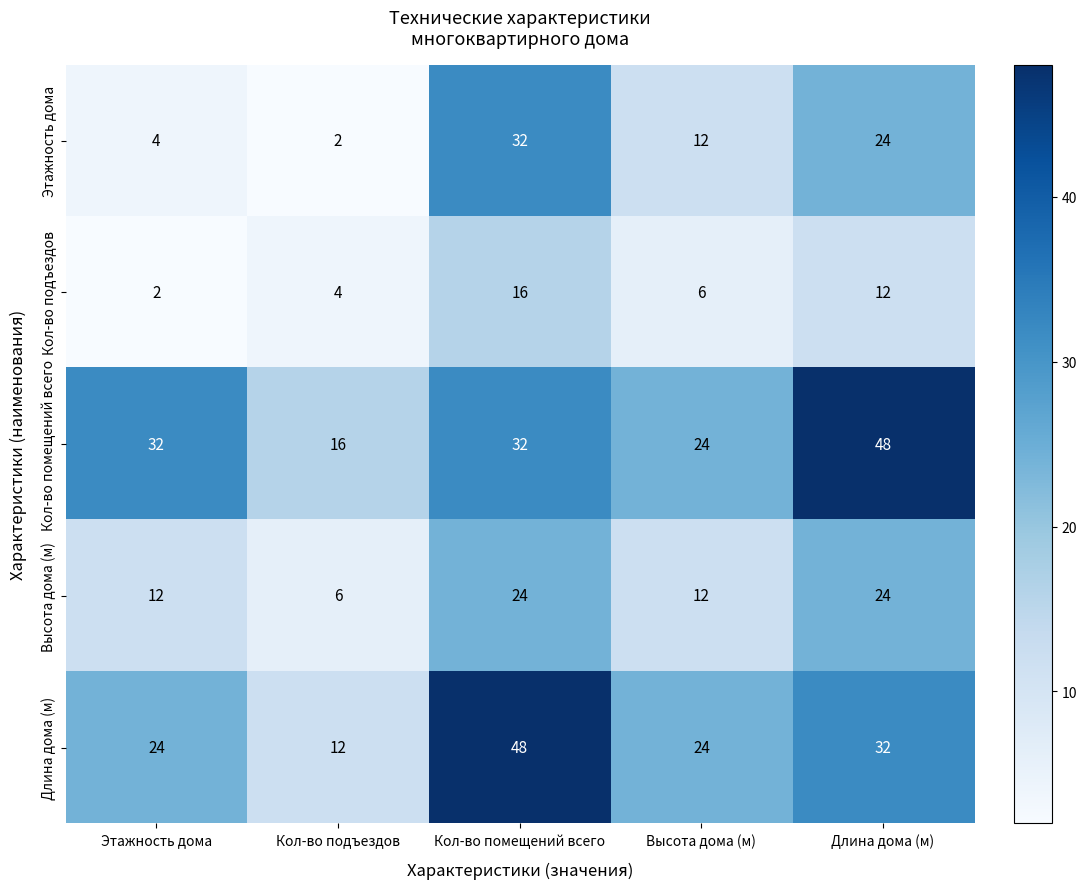

At which category is the sum across all series the highest?

Кол-во помещений всего